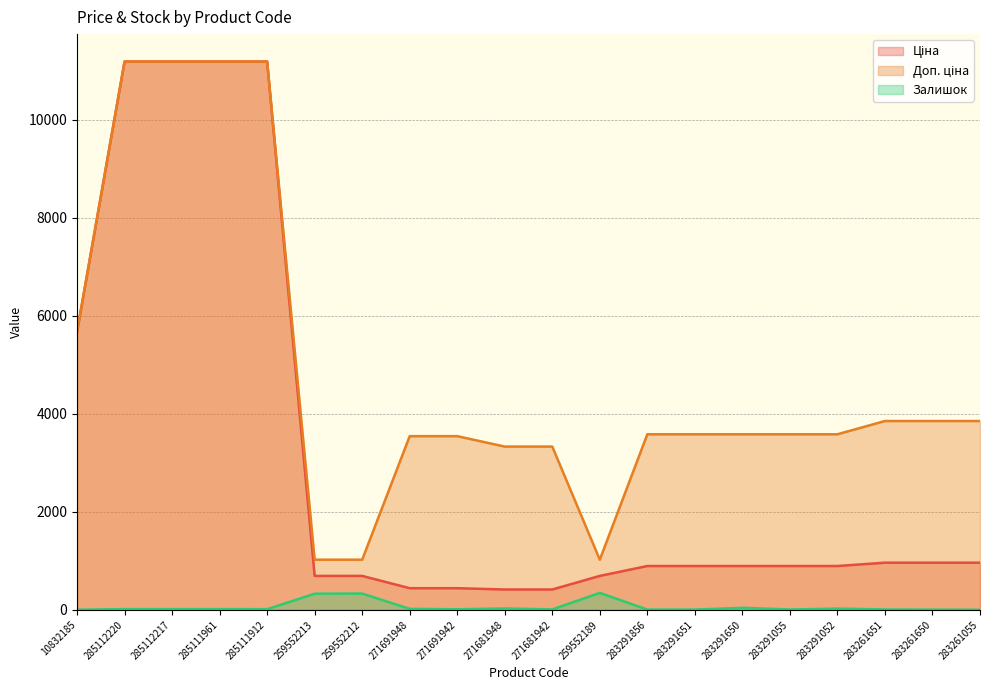

The Залишок series shows 331.0 at 259552213. True or false?

True